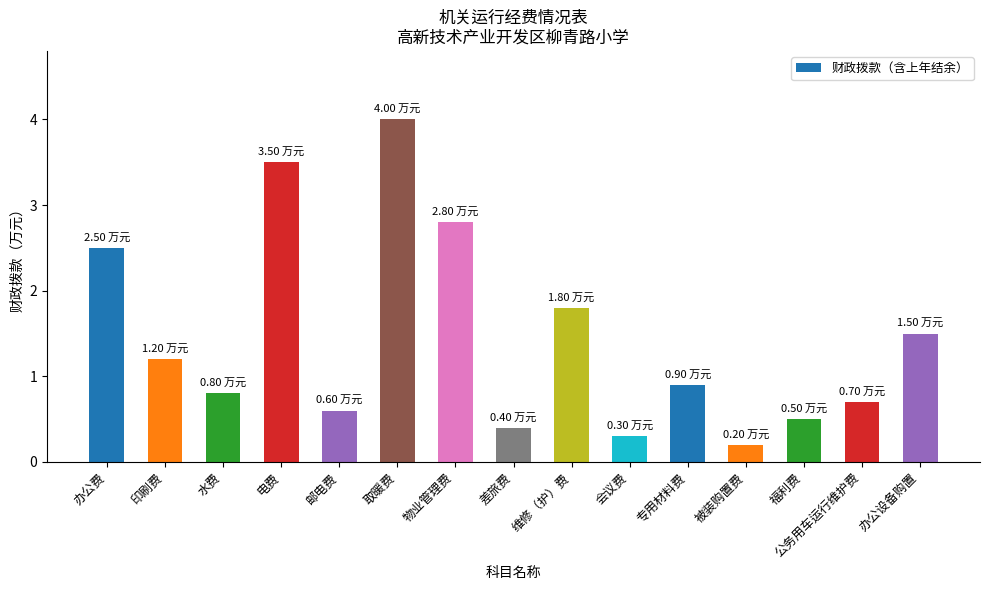

How many series are shown in this chart?

1